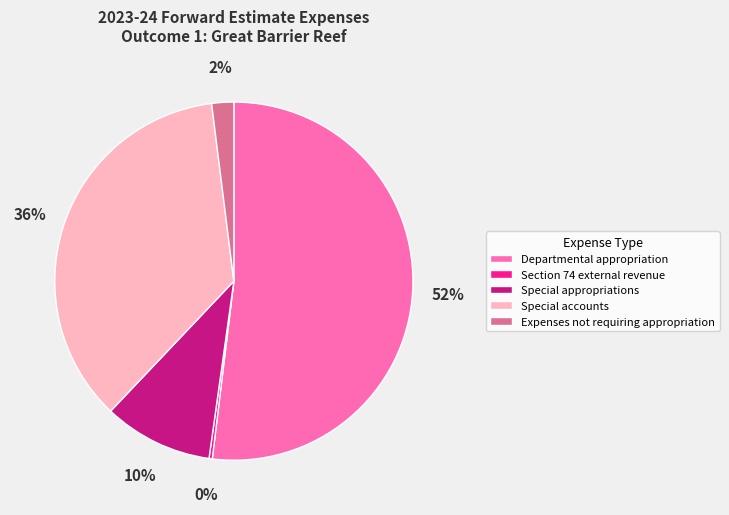

True or false: Departmental appropriation accounts for 52% of the total.

True